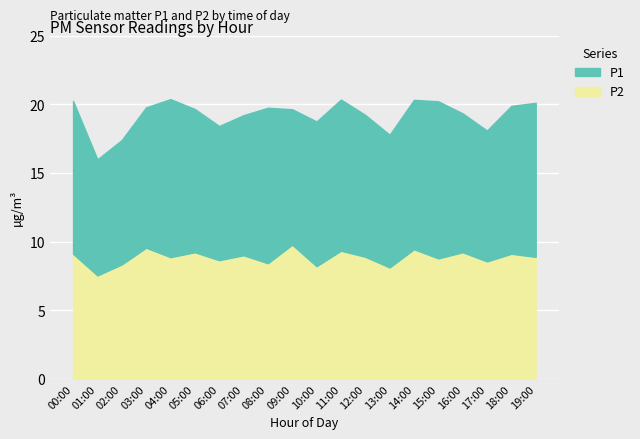

At which category does P2 reach its first local valley?

01:00